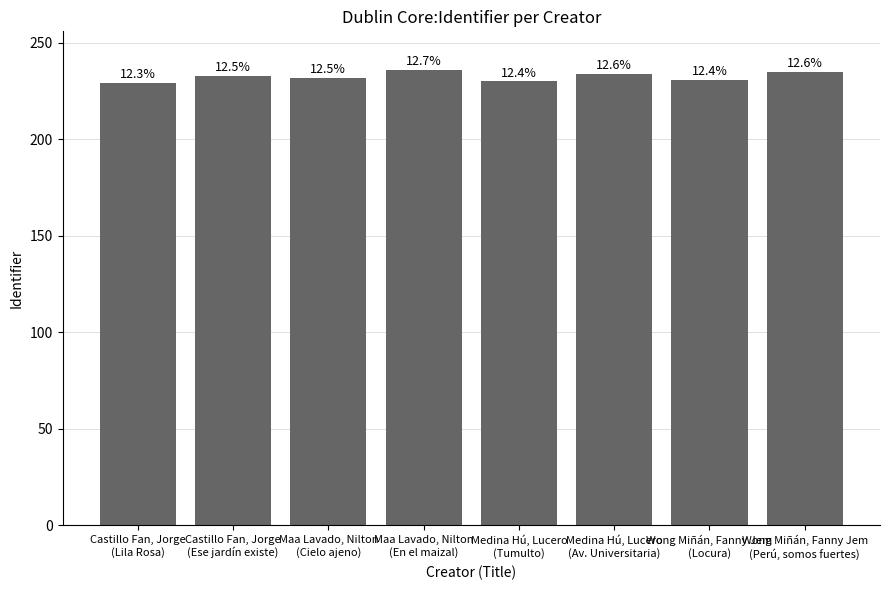

Is it true that the value at Castillo Fan, Jorge
(Lila Rosa) is 229?

True